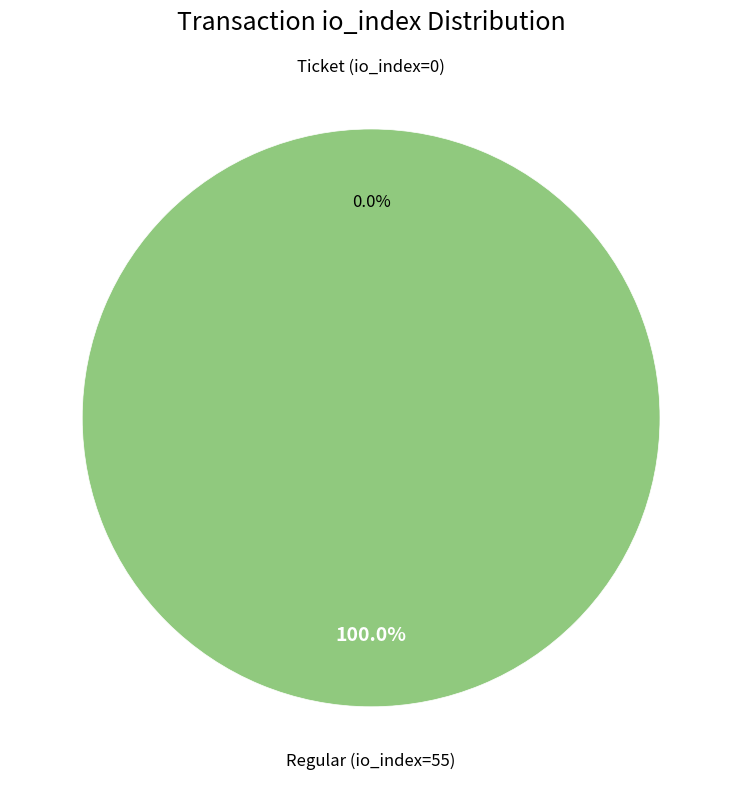

What portion of the pie excludes Ticket (io_index=0)?

100.0%